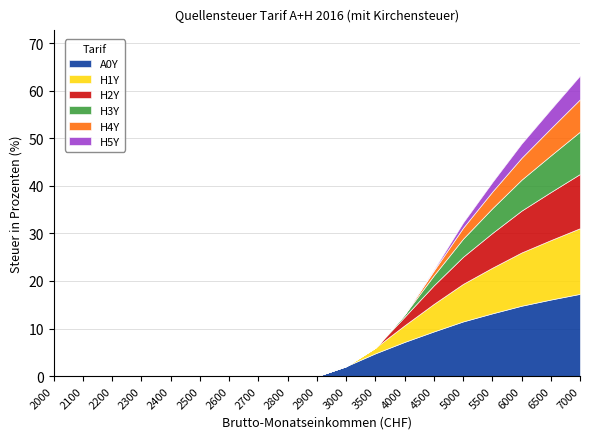

What are all the series names shown in the legend?

A0Y, H1Y, H2Y, H3Y, H4Y, H5Y